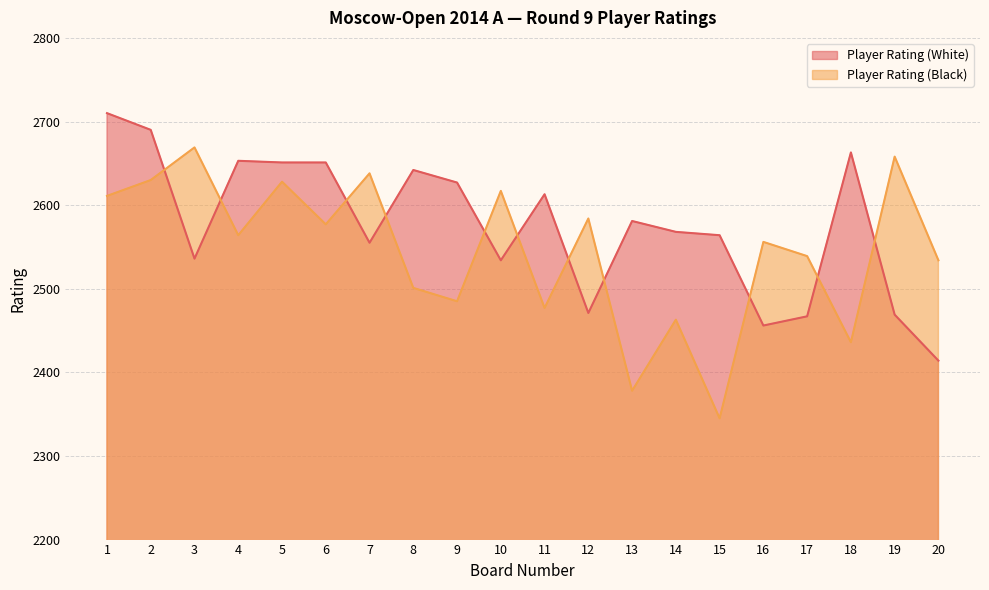

At which category does the chart reach its minimum across all series?

15